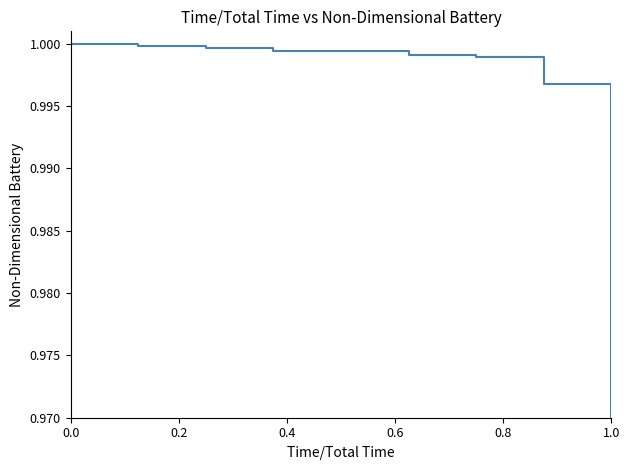

The chart shows a value of 1.4 at 0.0. True or false?

False